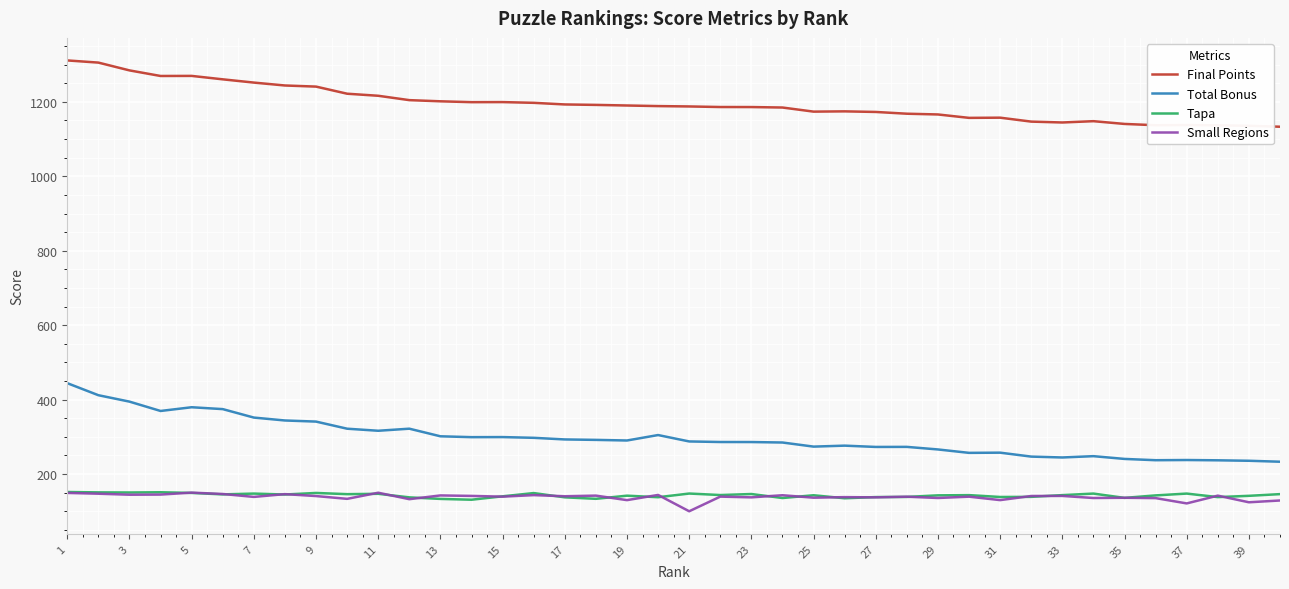

Which series has the largest total across all categories?

Final Points